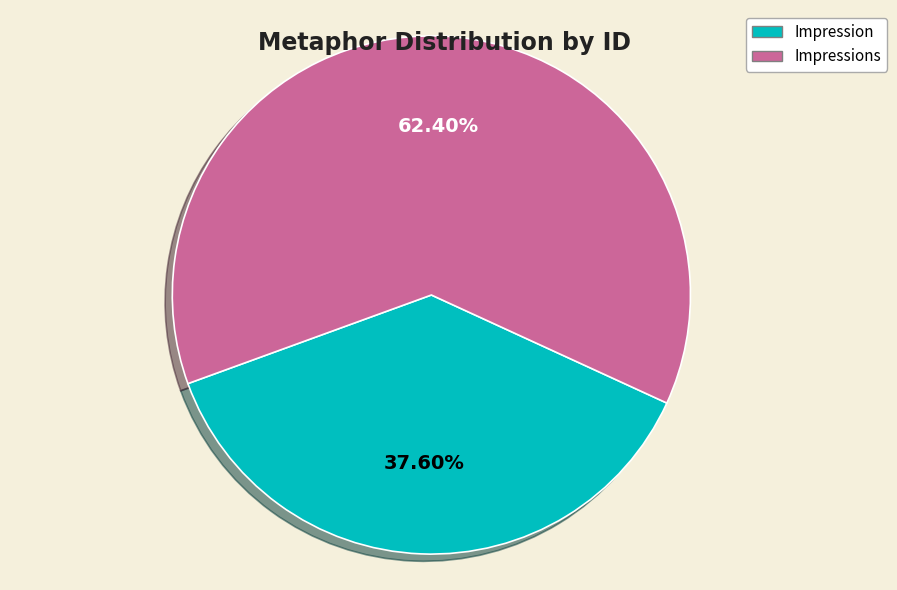

Which has a higher value, Impression or Impressions?

Impressions